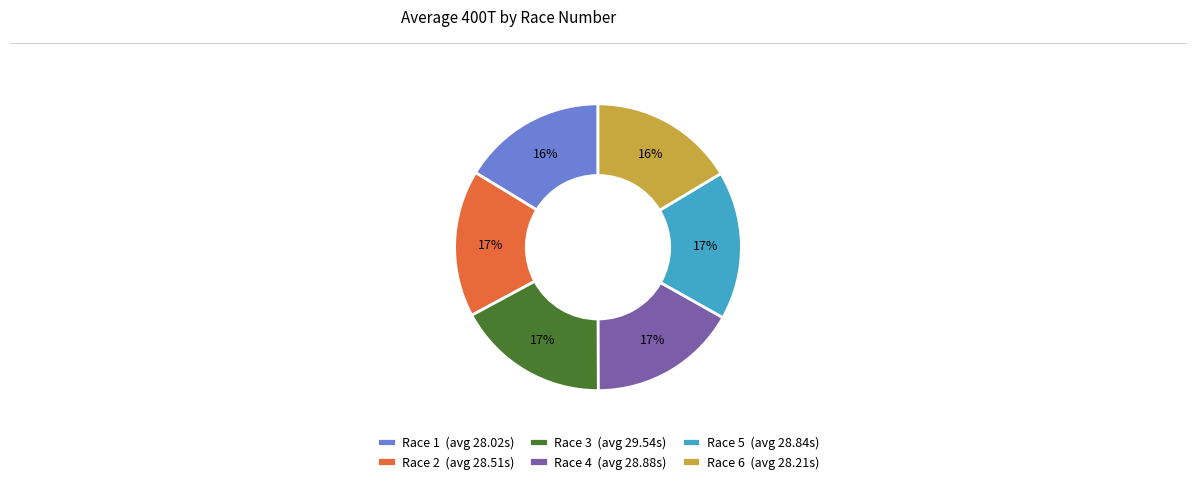

To the nearest percent, what percentage of the pie is Race 6?

16%